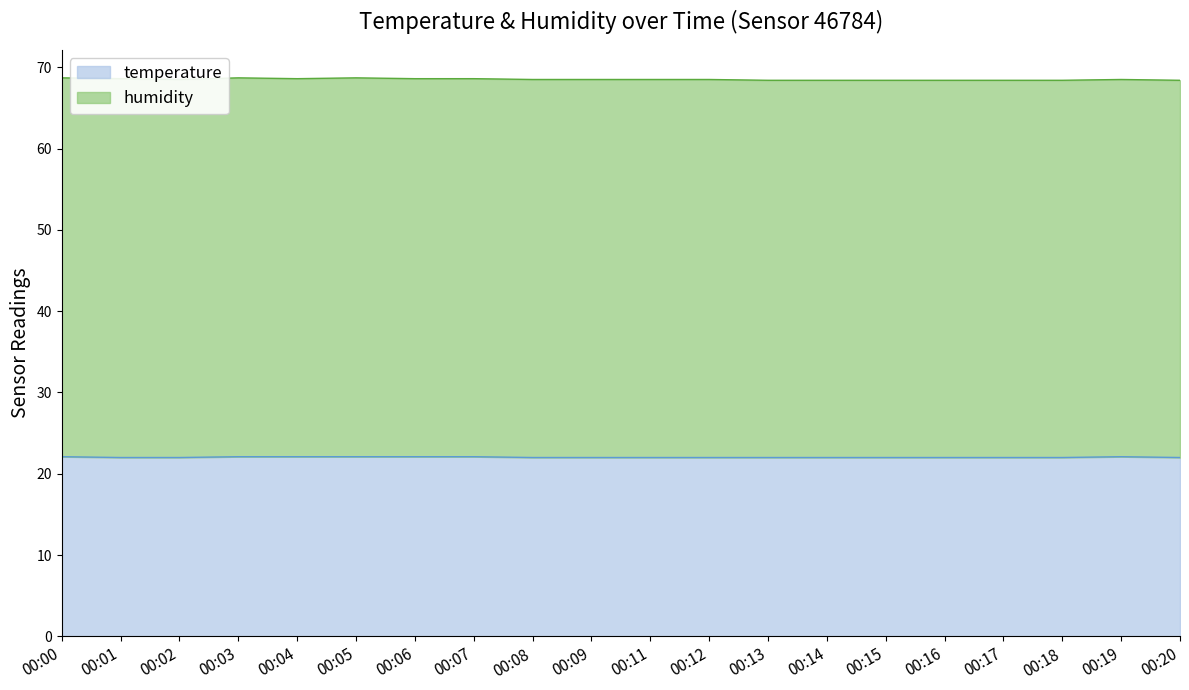

What is the difference between the maximum and minimum values?

0.1